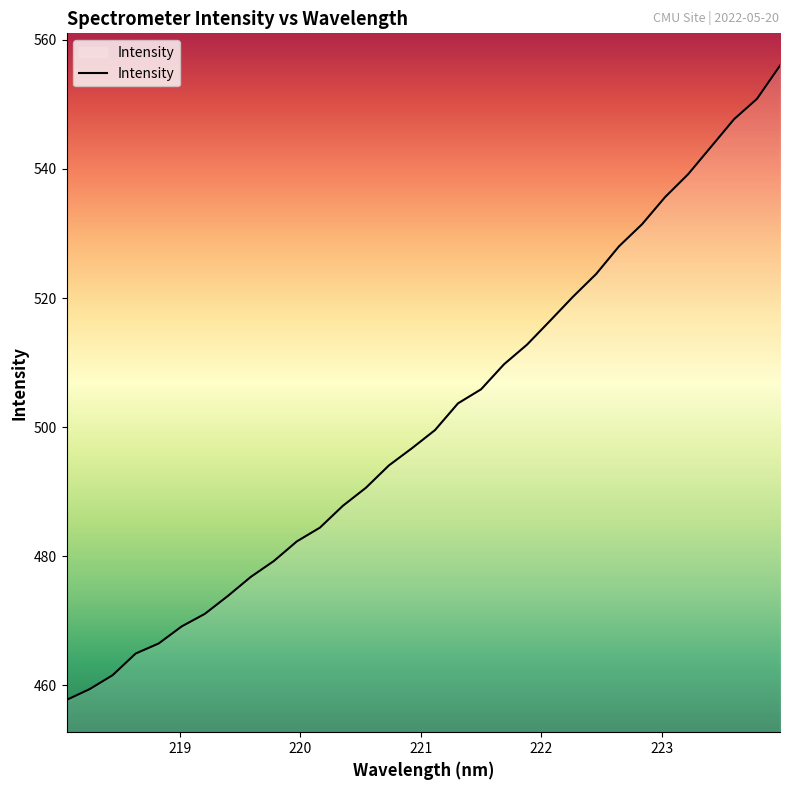

What is the difference between the maximum and minimum values?

98.3